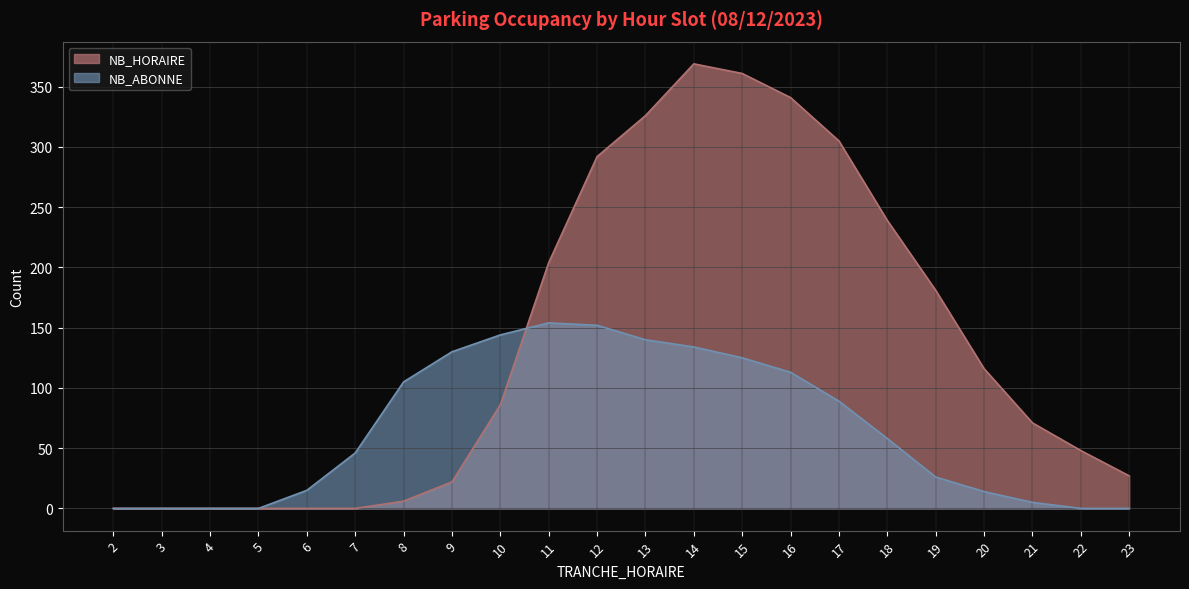

How many interior local peaks does the NB_HORAIRE series have?

1